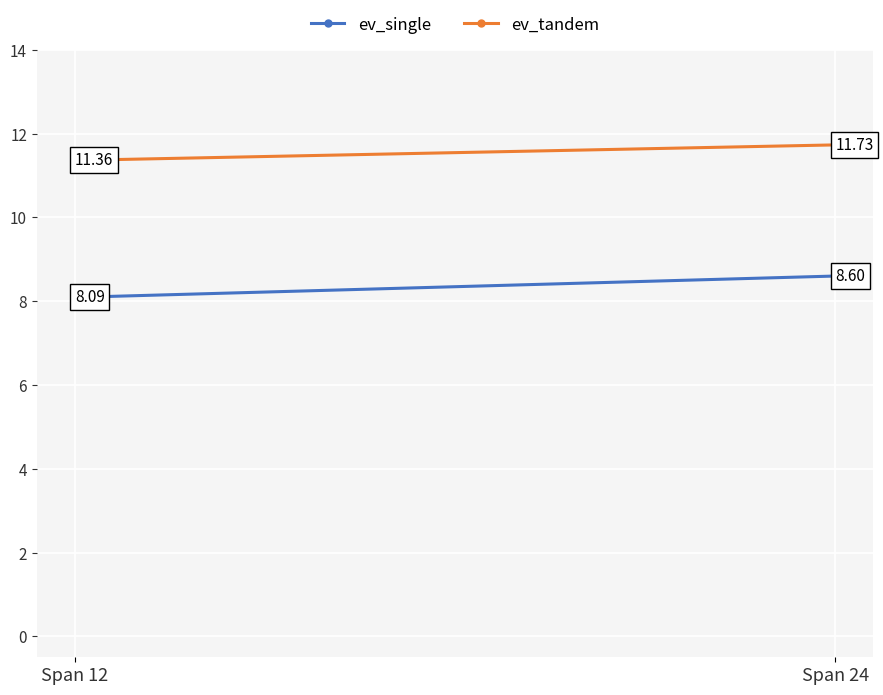

What is the value of the ev_single point at the 1st from the left?

8.1